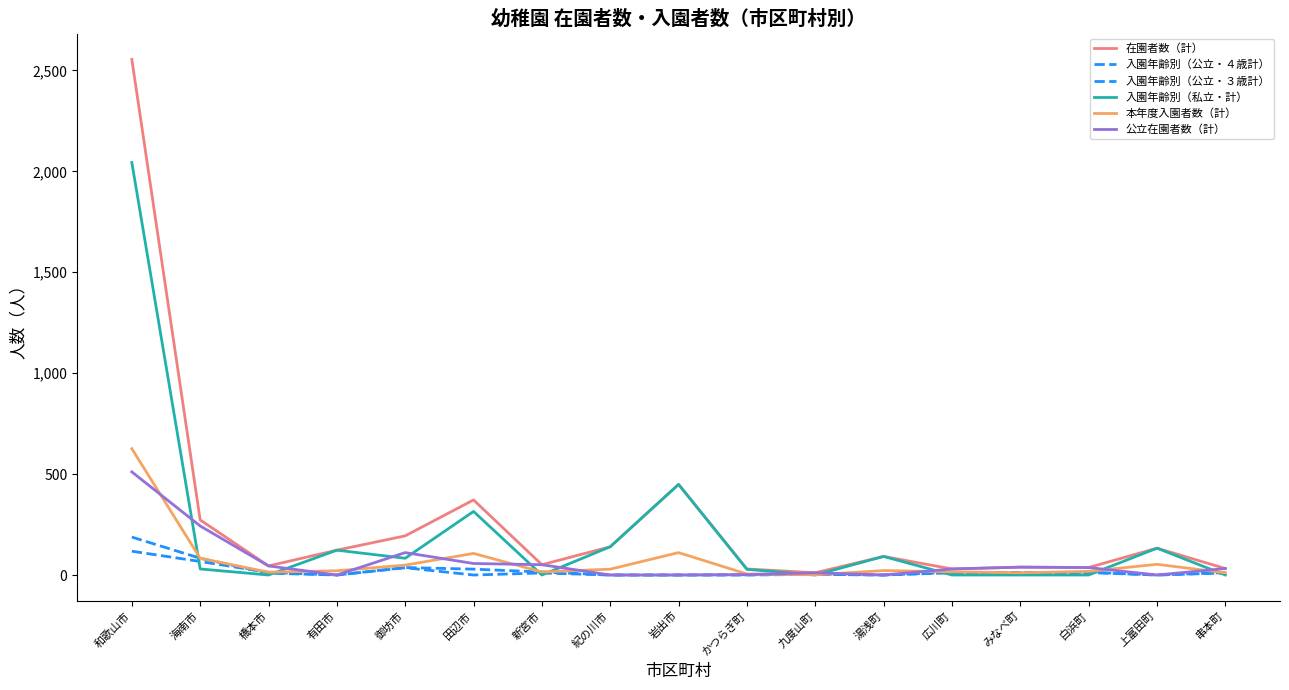

Is the value of 入園年齢別（公立・４歳計） at 田辺市 greater than the value of 本年度入園者数（計） at 田辺市?

No